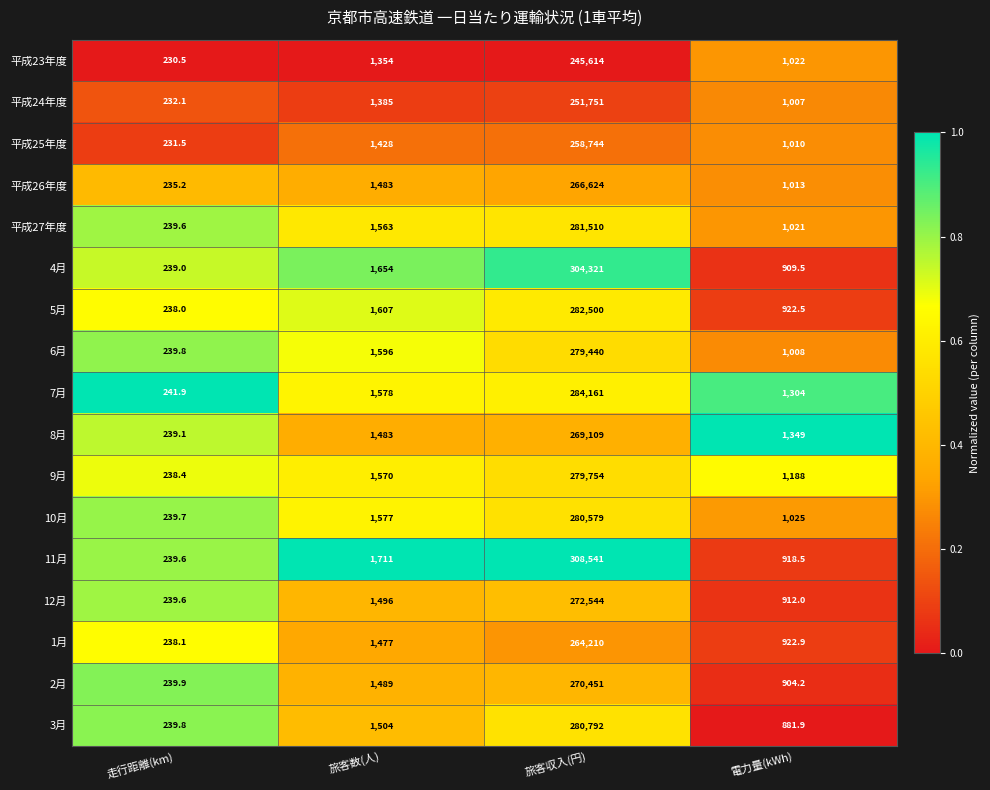

Which category has the highest value in the 10月 series?

旅客収入(円)